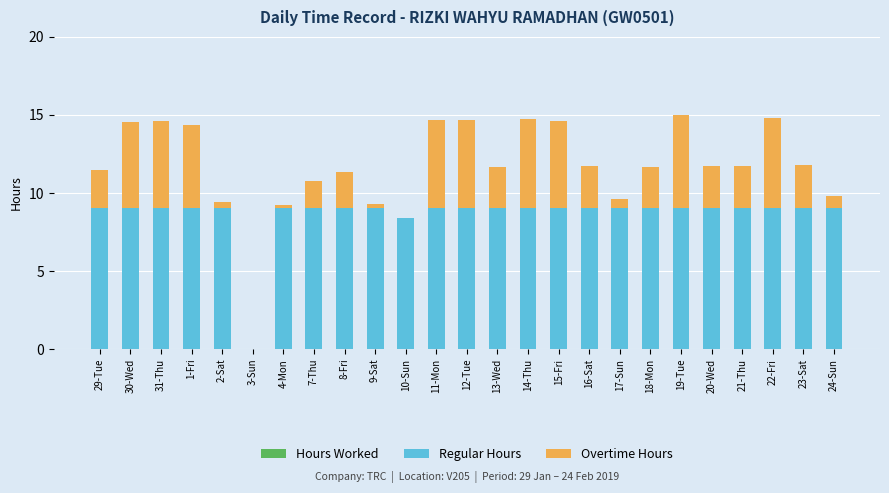

Which series has the largest range (max minus min)?

Hours Worked